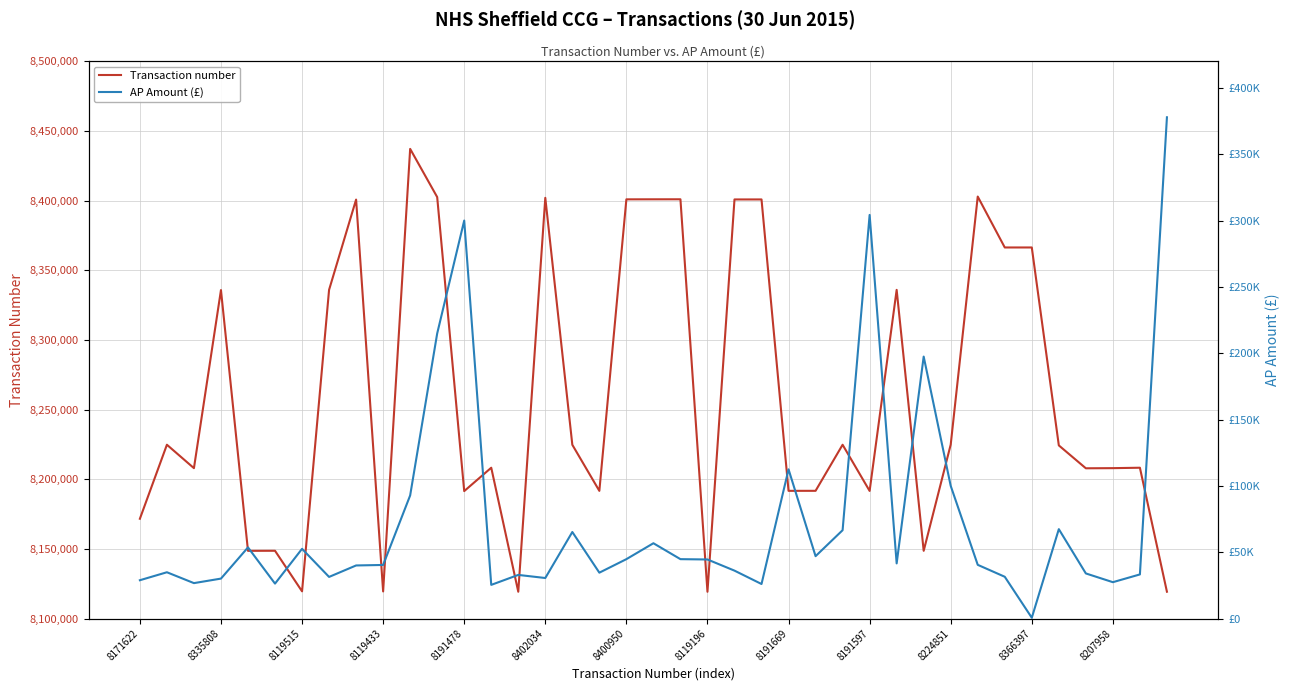

True or false: Transaction number has more than 2 interior local peaks.

True